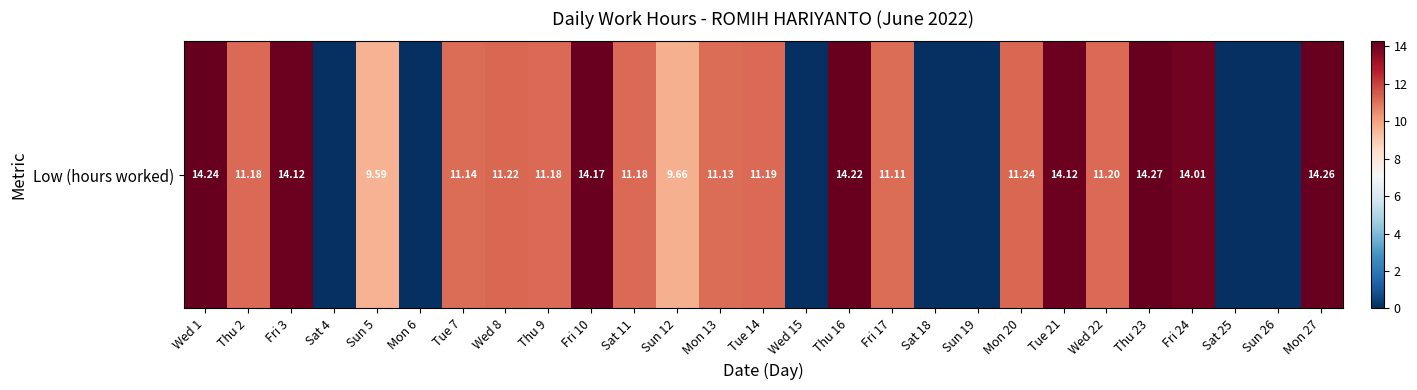

What is the sum of the values at Thu 2 and Wed 8?

22.4